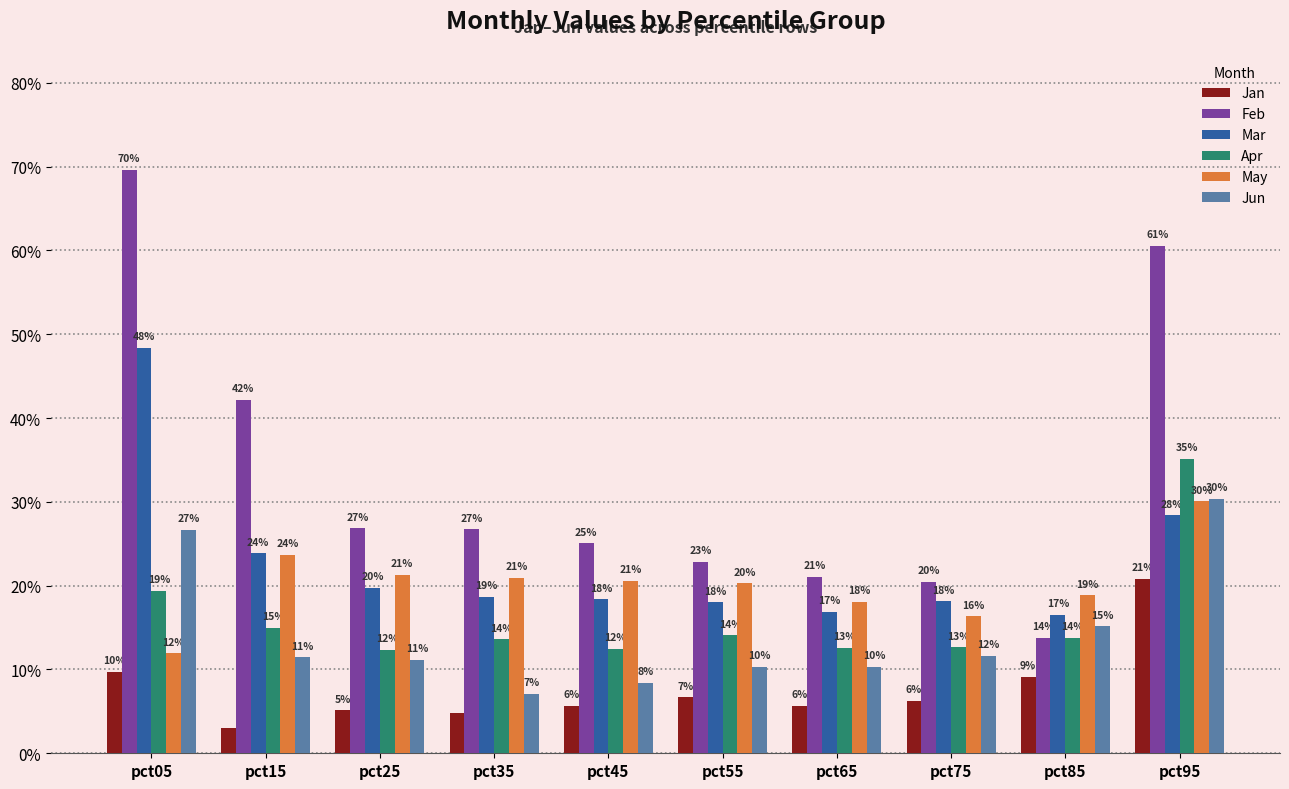

What are all the series names shown in the legend?

Jan, Feb, Mar, Apr, May, Jun